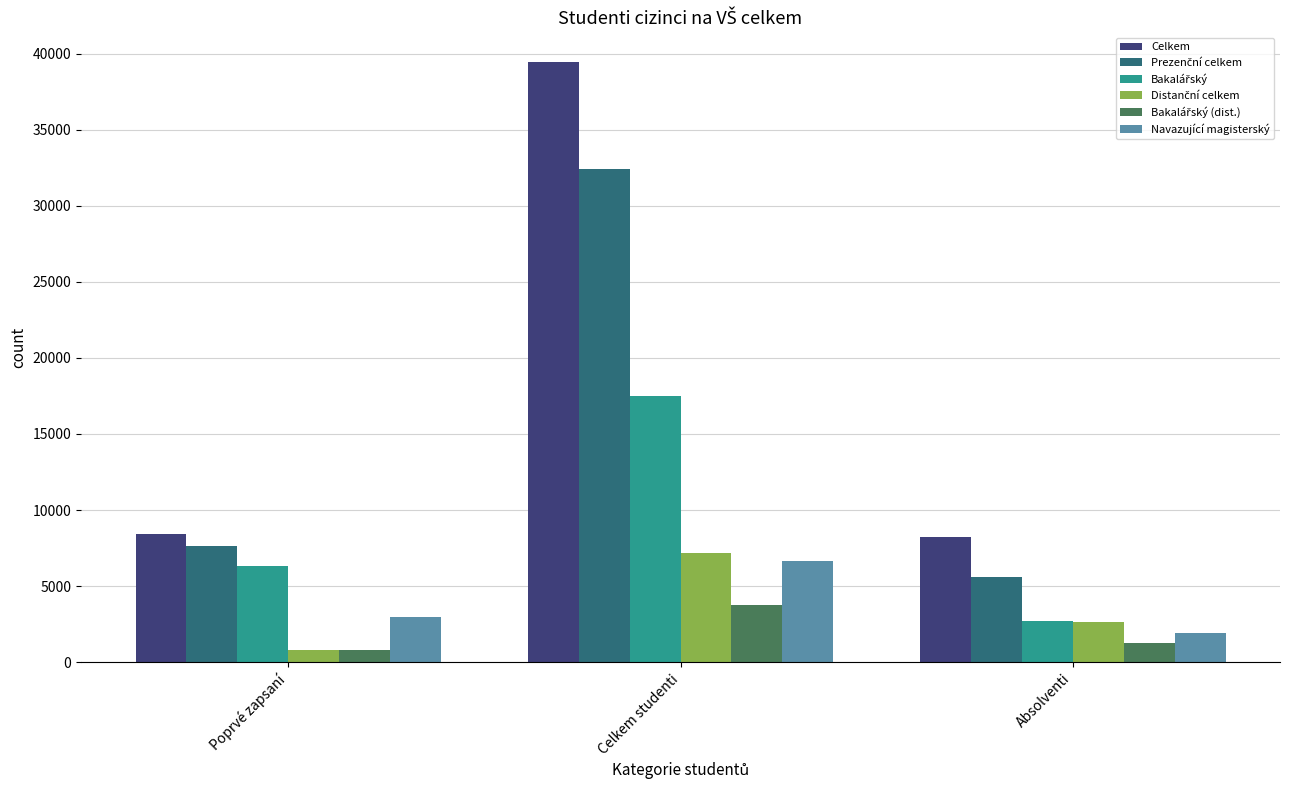

At which category is the sum across all series the highest?

Celkem studenti